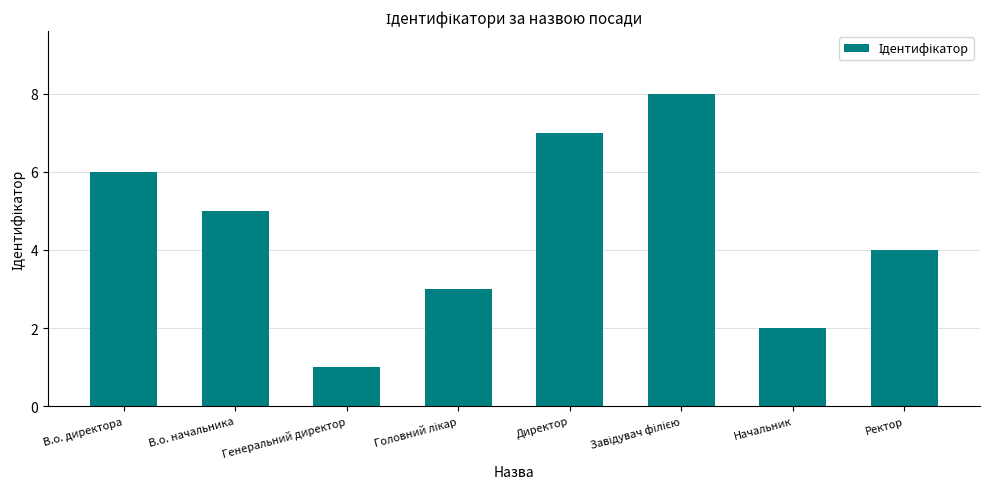

What is the difference between the maximum and second lowest values?

6